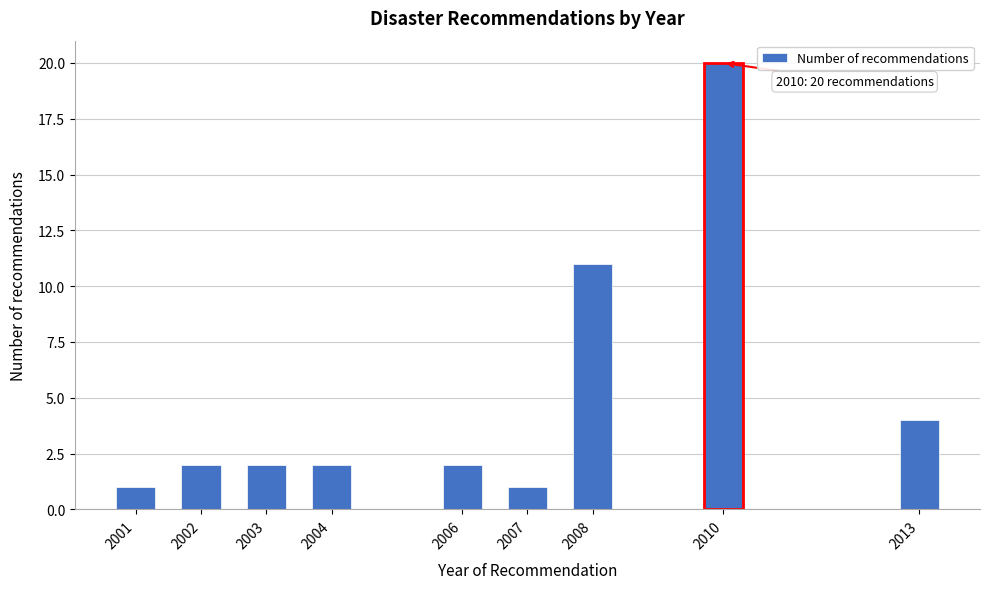

Reading left to right, transcribe all the data shown in this chart.

1	2	2	2	2	1	11	20	4